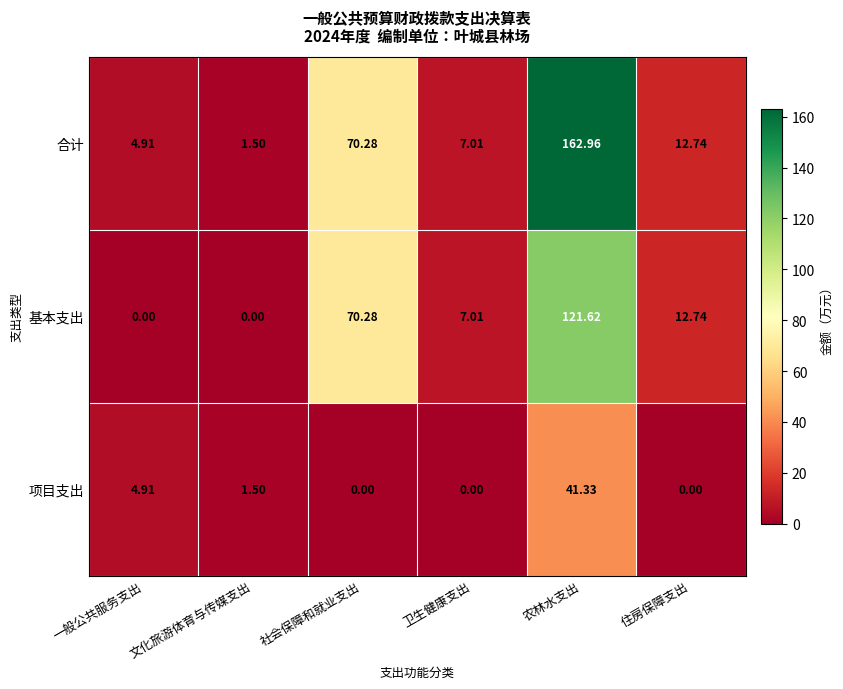

Which series has the largest range (max minus min)?

合计